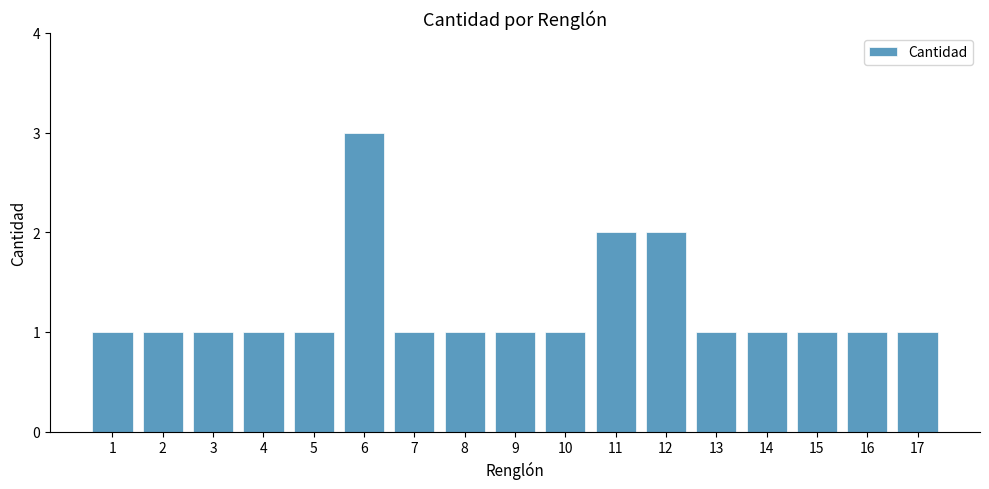

What is the value of the 12th bar from the left?

2